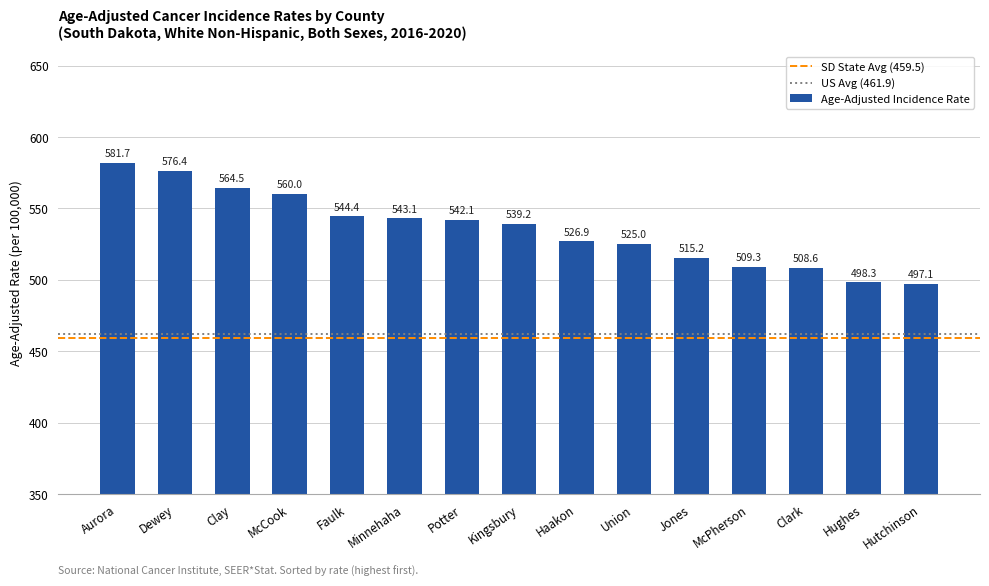

Are the bars grouped side by side (vs. stacked)?

No